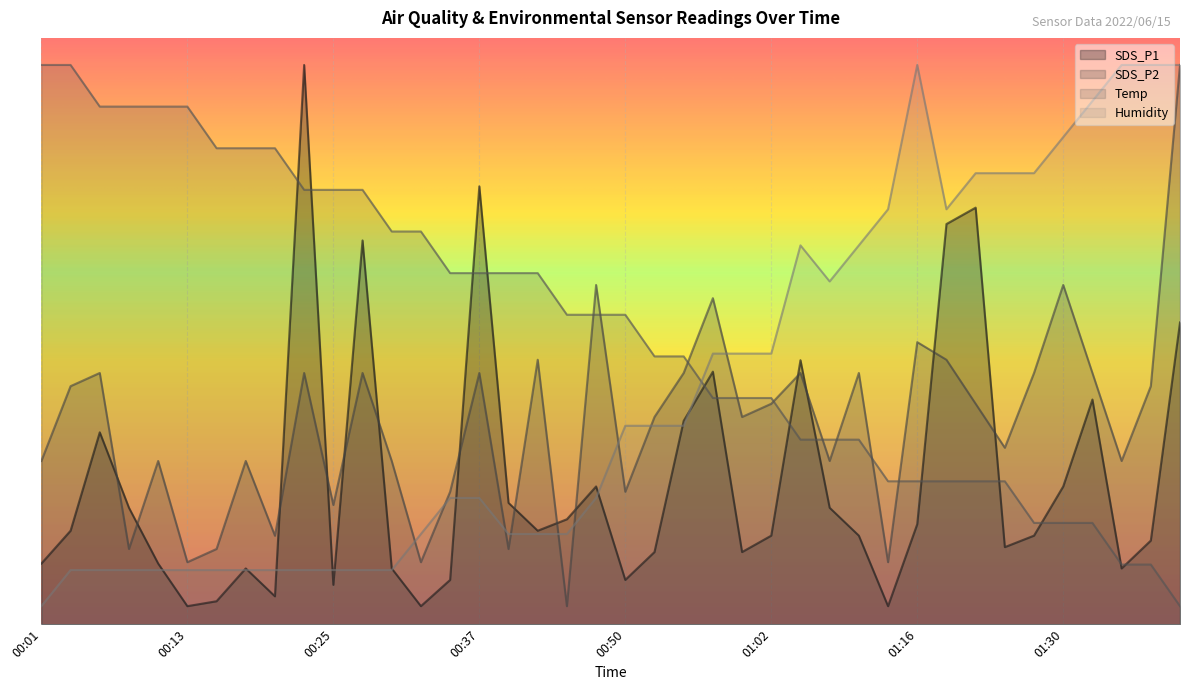

True or false: Humidity has more than 0 interior local peaks.

True